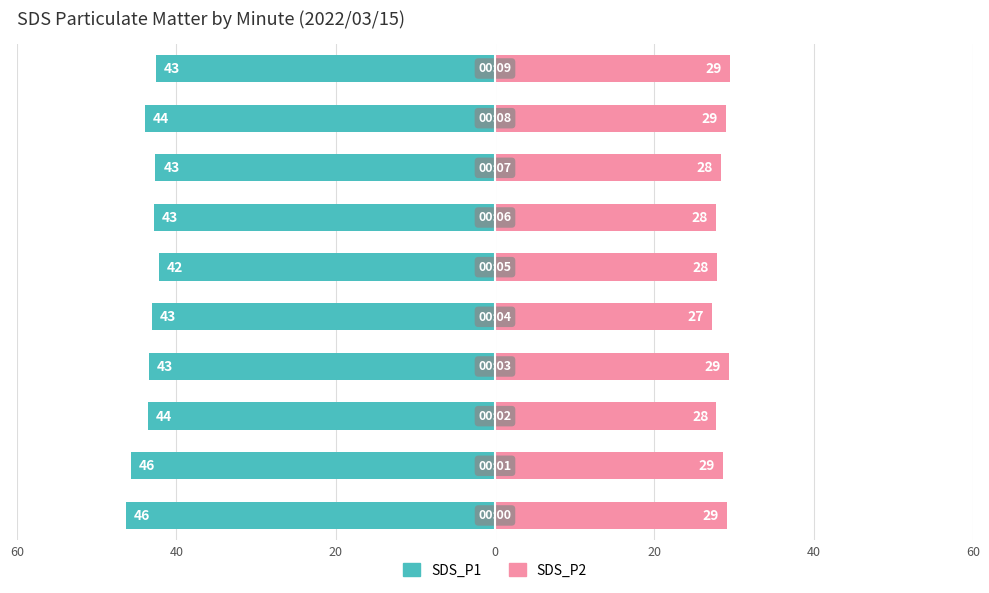

Count the number of categories in the chart.

10